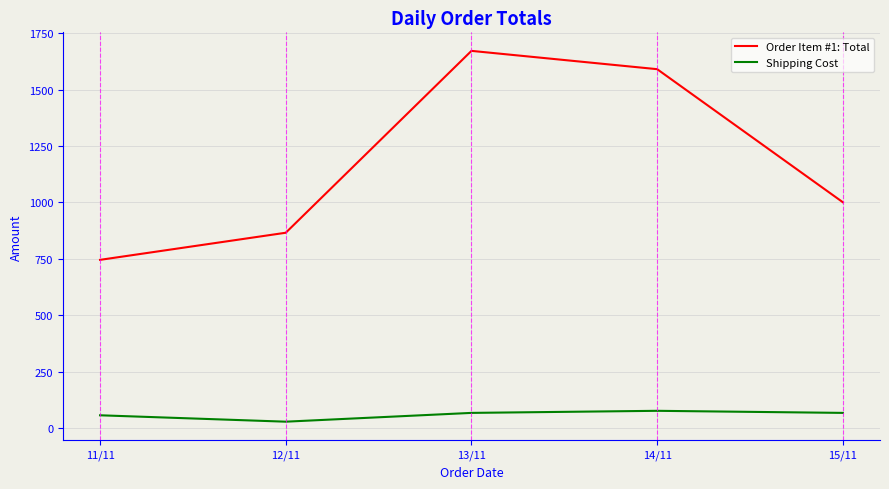

What are all the series names shown in the legend?

Order Item #1: Total, Shipping Cost